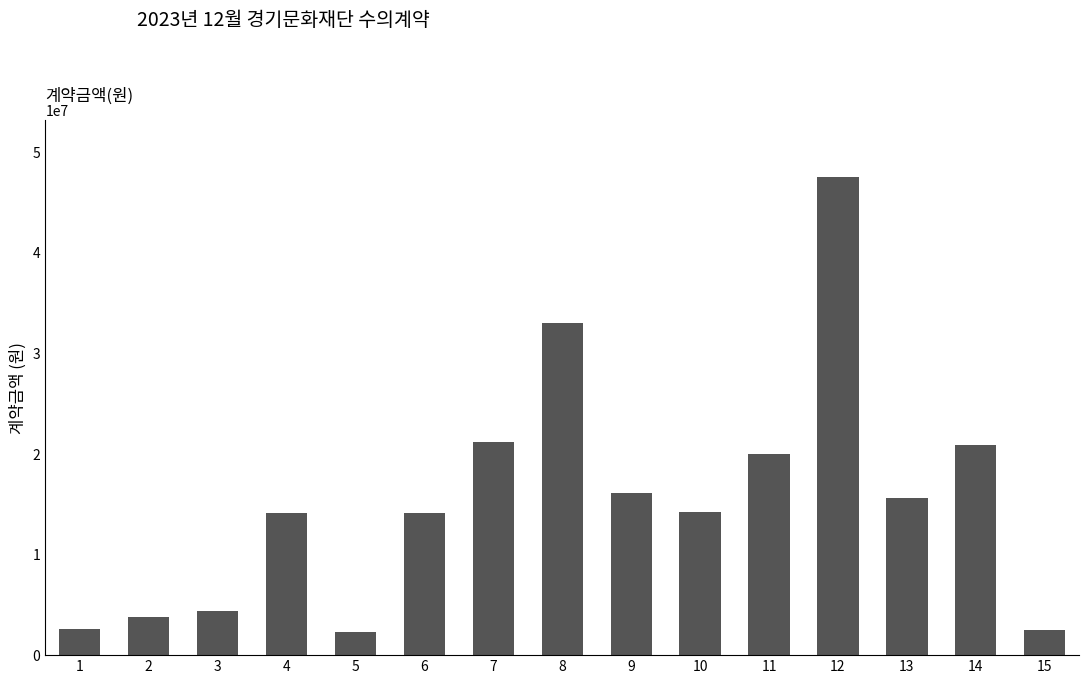

What is the maximum value shown in the chart?

47500000